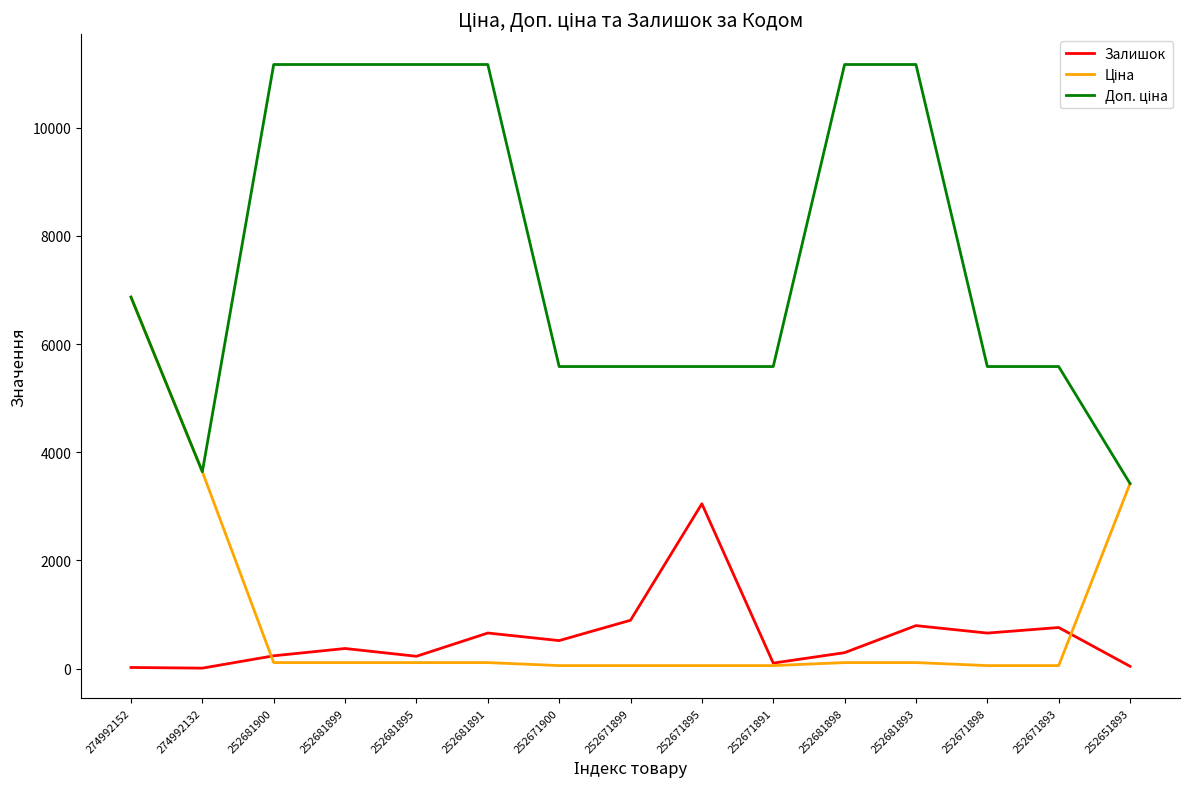

How many lines are shown in the chart?

3